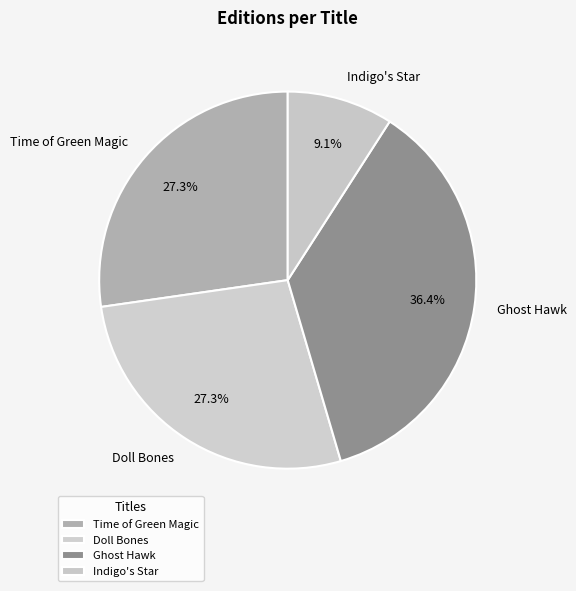

Which has a higher value, Indigo's Star or Doll Bones?

Doll Bones